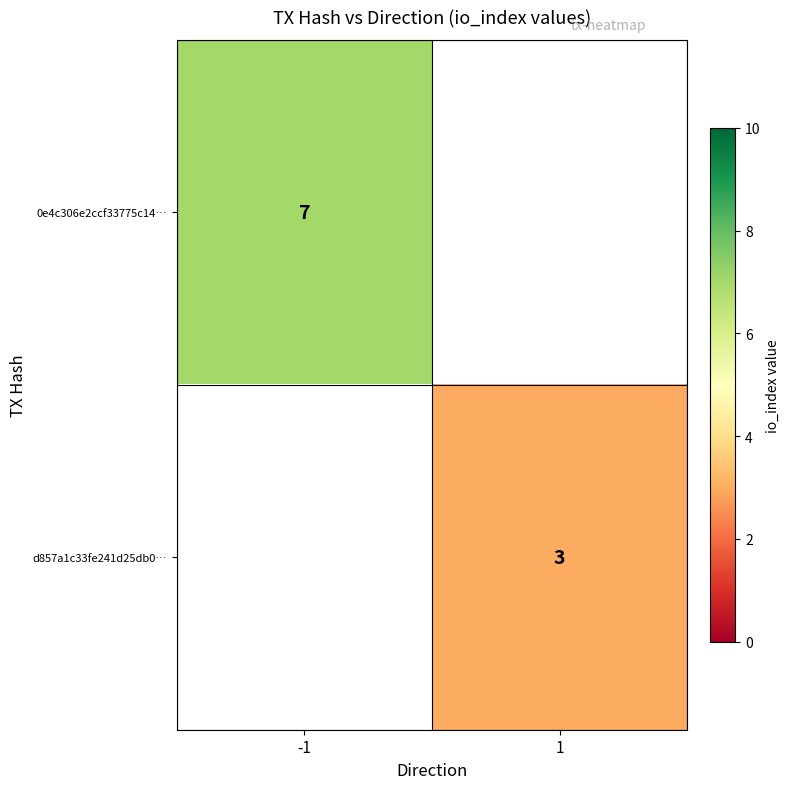

The value of 0e4c306e2ccf33775c14… at -1 is 7. True or false?

True